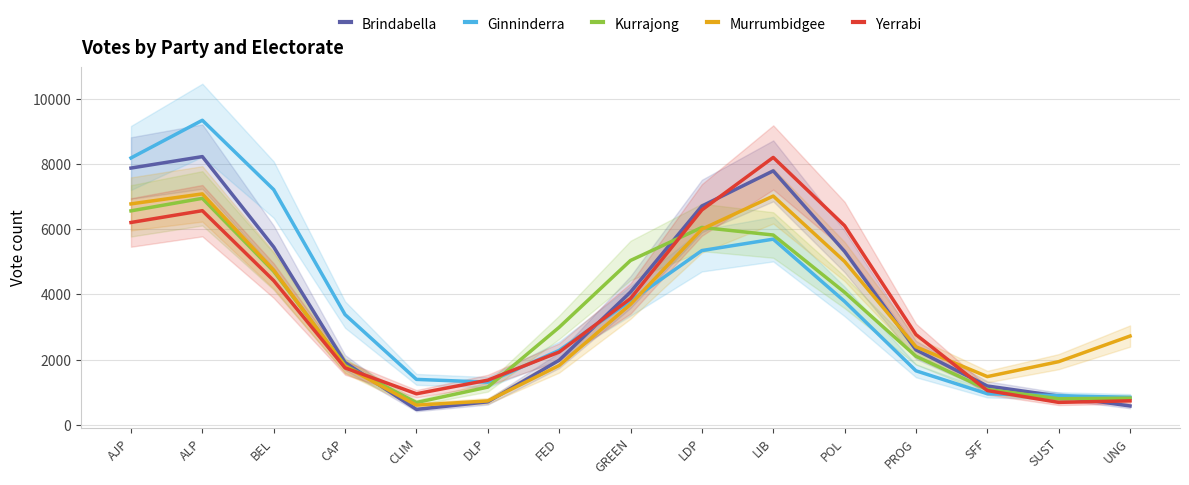

How many series are shown in this chart?

5